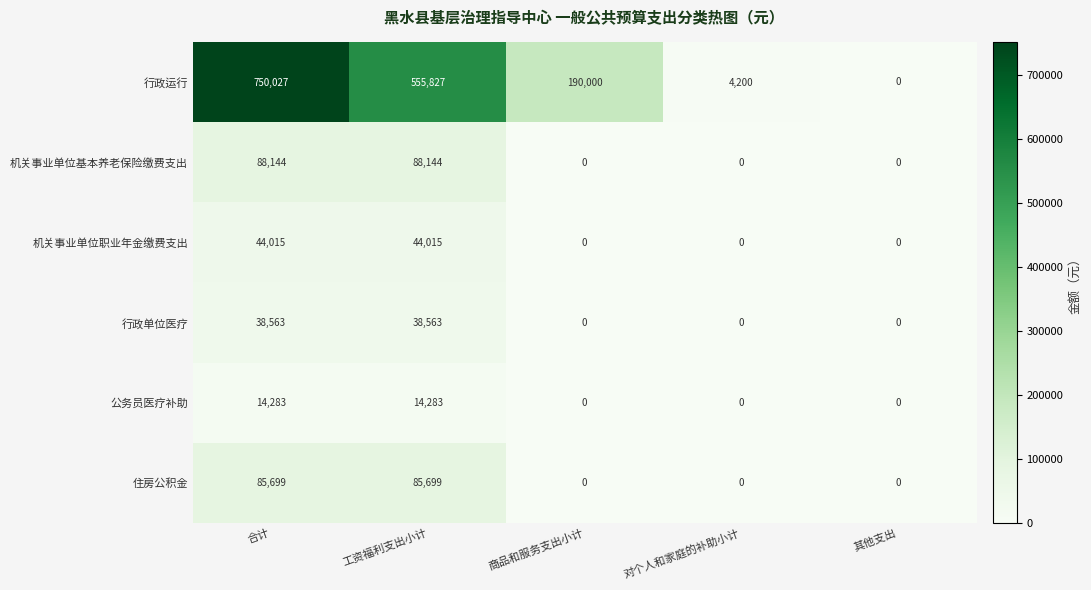

How many data points in 公务员医疗补助 are above 0?

2